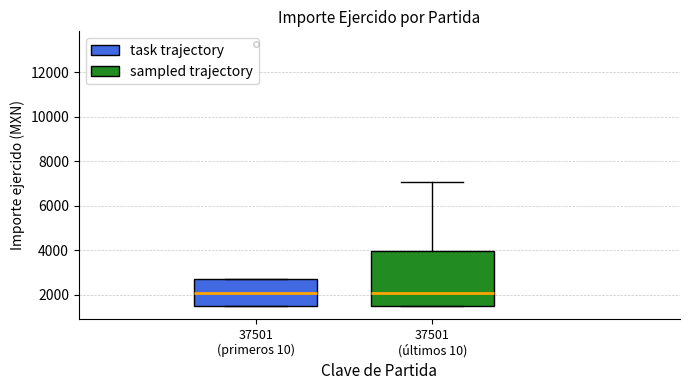

Where is the lower edge of the box for 37501 (primeros 10) on the y-axis? The values are not printed on the chart, so give them approximately, as read against the axis.

1600